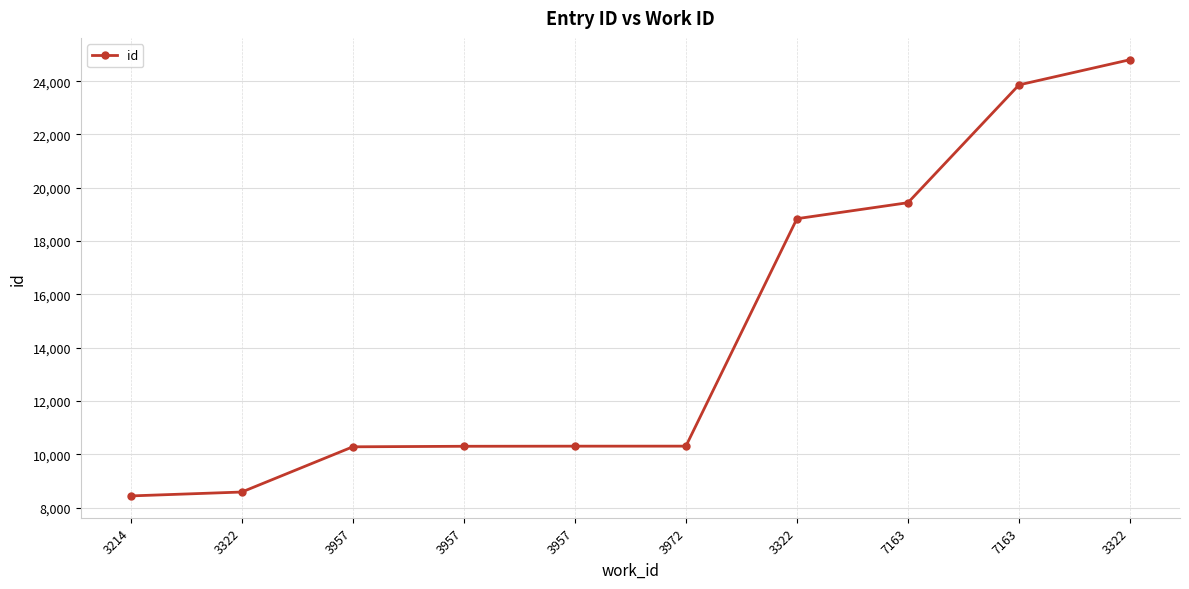

Reading left to right, what are all the values shown in this chart?

3214=8444	3322=8590	3957=10286	3957=10306	3957=10310	3972=10311	3322=18842	7163=19442	7163=23860	3322=24805